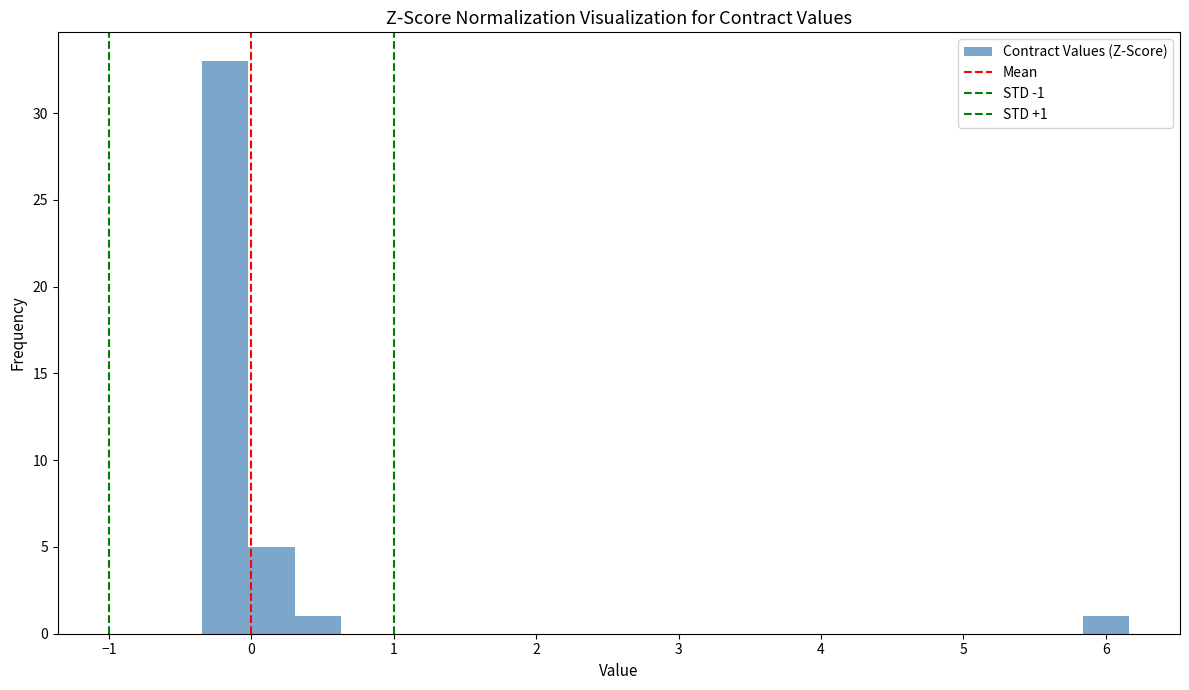

Read against the x-axis, roughly where is the centre of the tallest bar?

-0.2